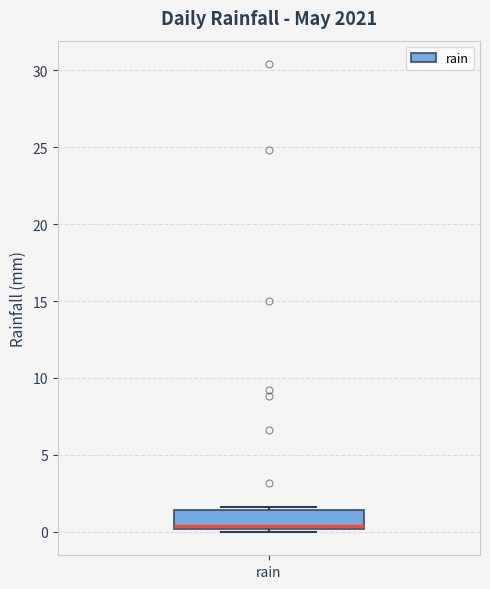

Read this box plot against the y-axis: the position of the median line, the range covered by the box, and the ends of both whiskers. The values are not printed on the chart, so give them approximately, as read against the axis.

median 0.5, box 0.0 to 1.5, whiskers 0.0 (just below the box's lower edge) to 1.5 (just above the box's upper edge)